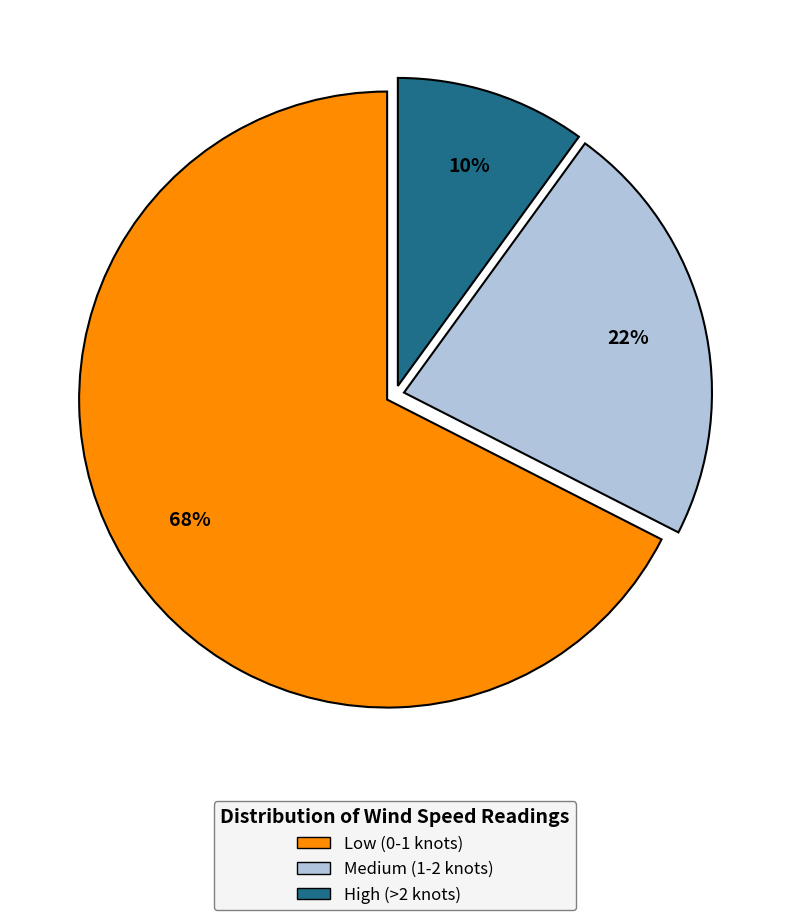

To the nearest percent, what is the average slice percentage?

33%